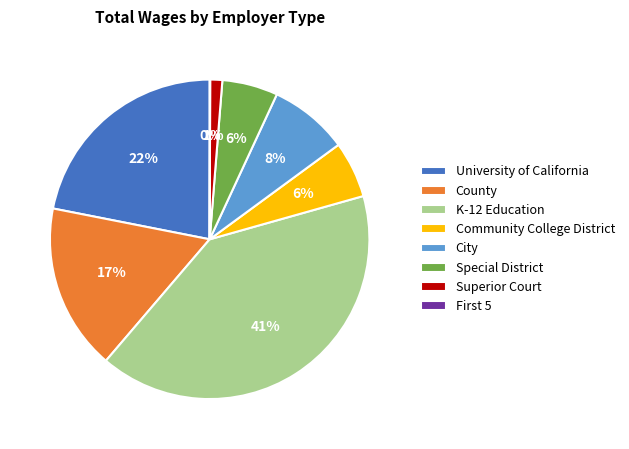

To the nearest percent, what is the average slice percentage?

12%